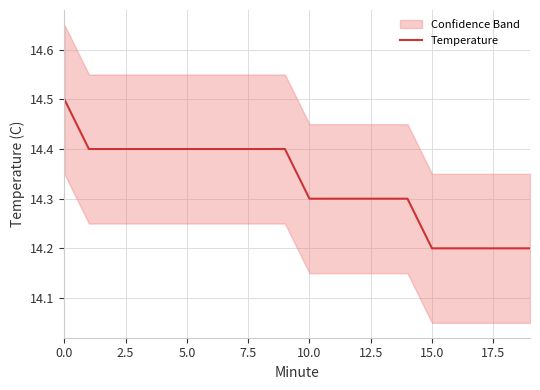

Which label corresponds to the smallest value in the chart?

15